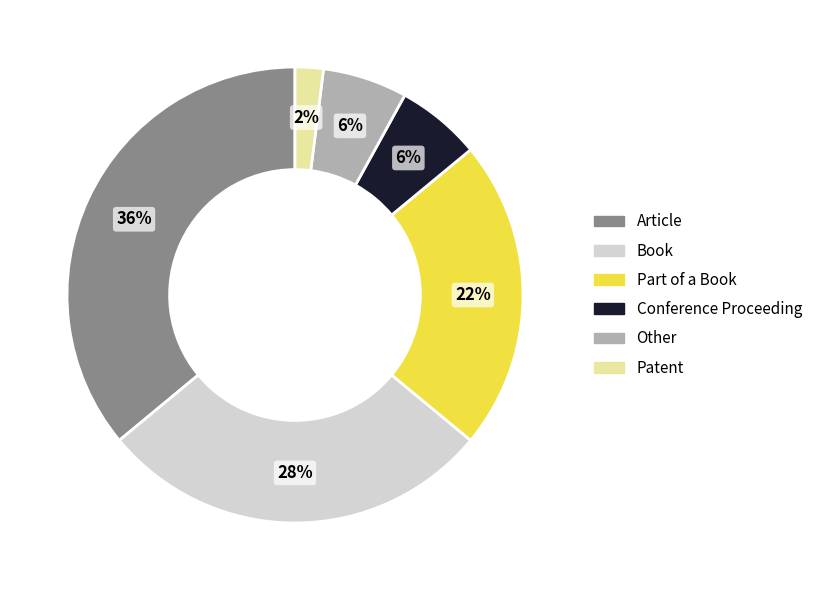

To the nearest percent, what is the average slice percentage?

17%